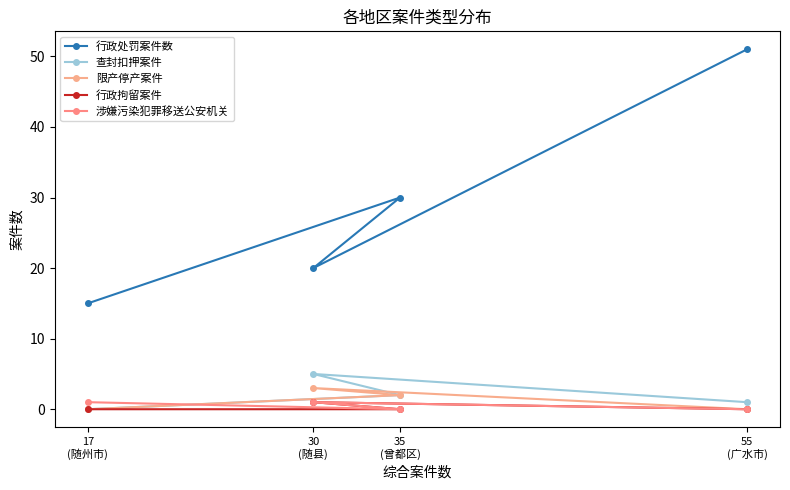

Which series has the largest total across all categories?

行政处罚案件数